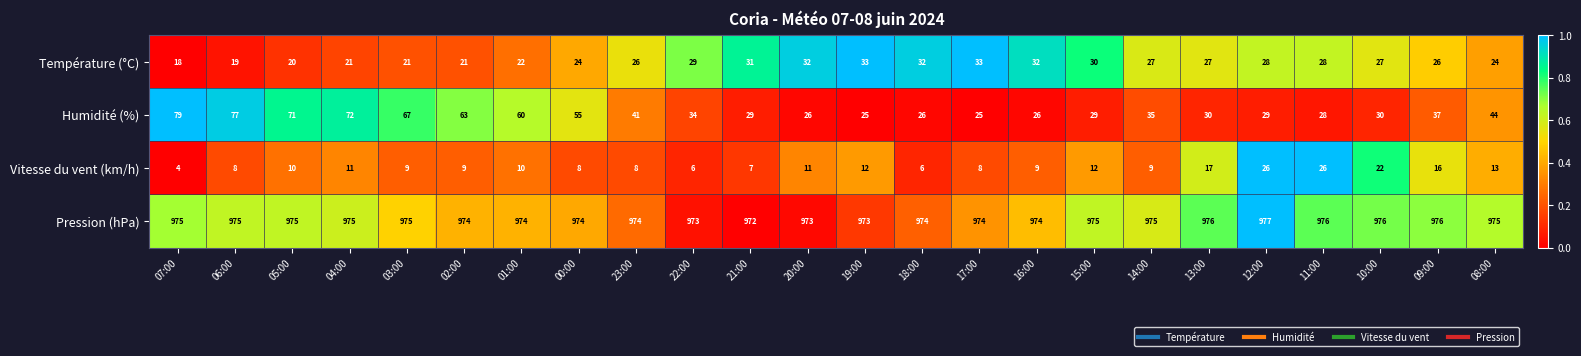

True or false: Pression (hPa) has a value of 1406 at 08:00.

False